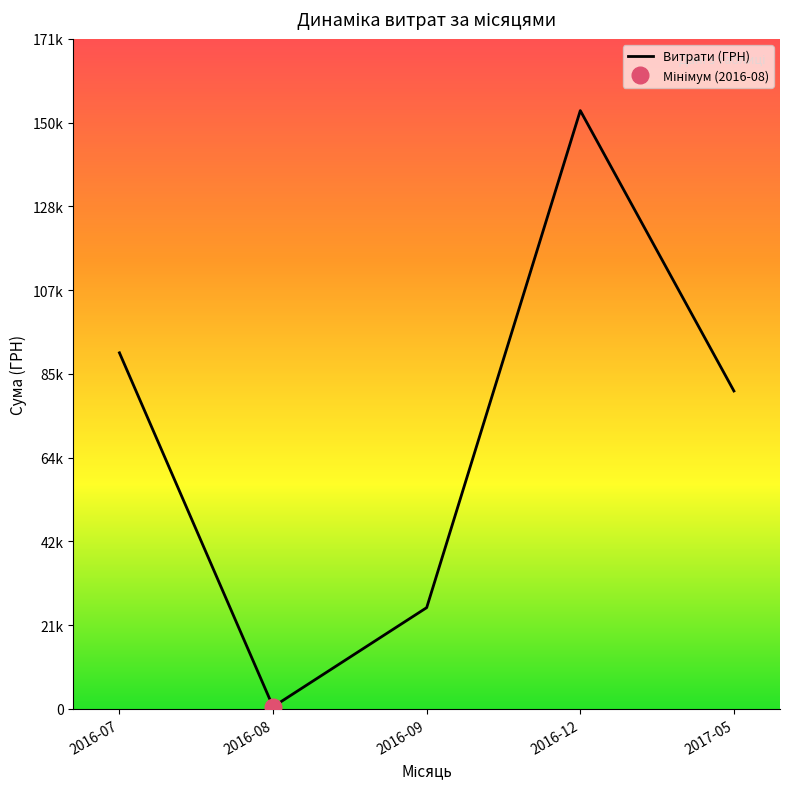

The value at 2016-07 is 156367.7. True or false?

False